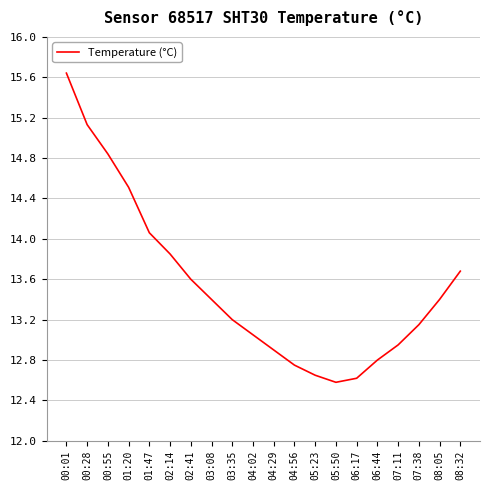

What is the smallest value displayed?

12.6